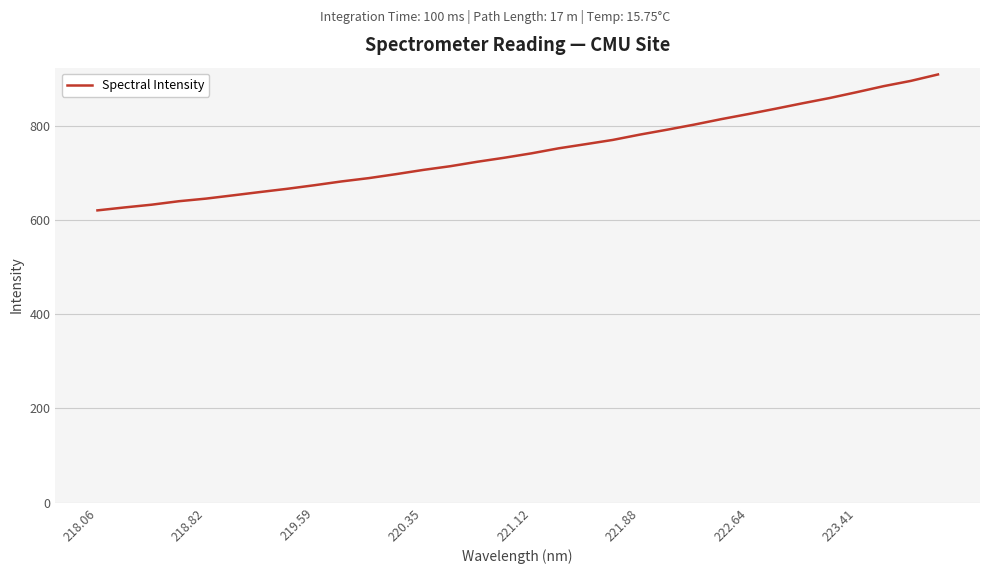

What is the sum of all values?

23888.3